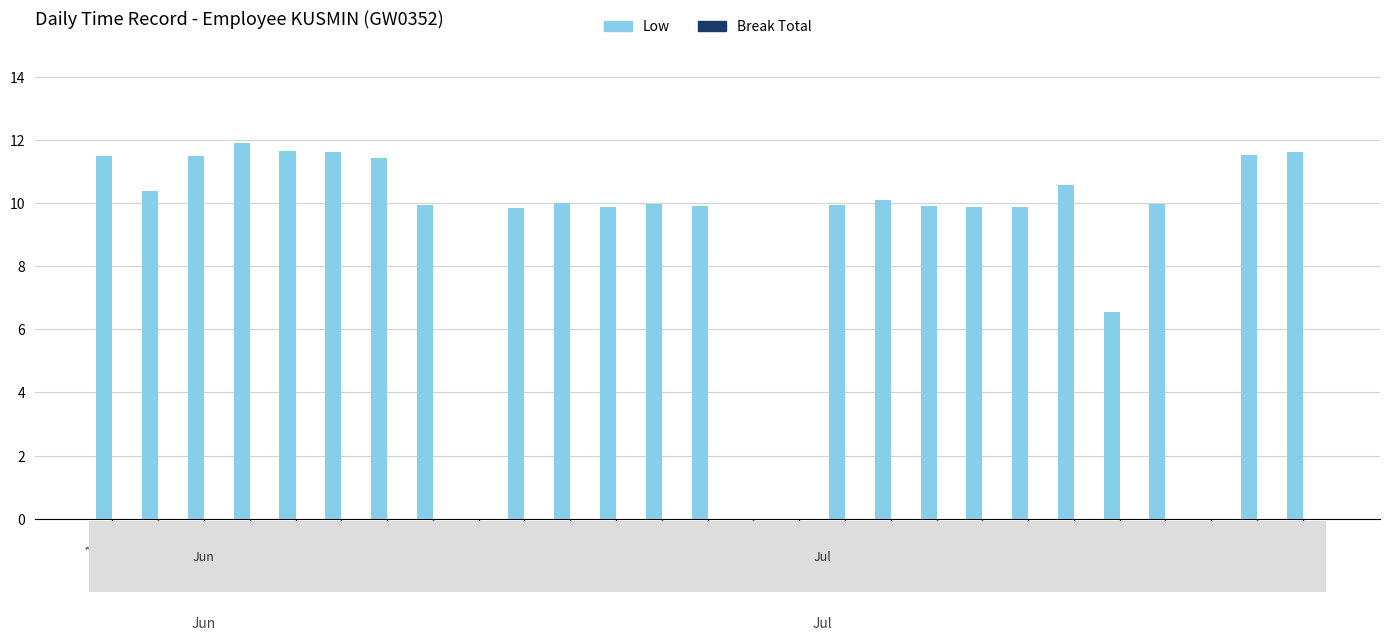

What is the greatest value displayed?

11.9